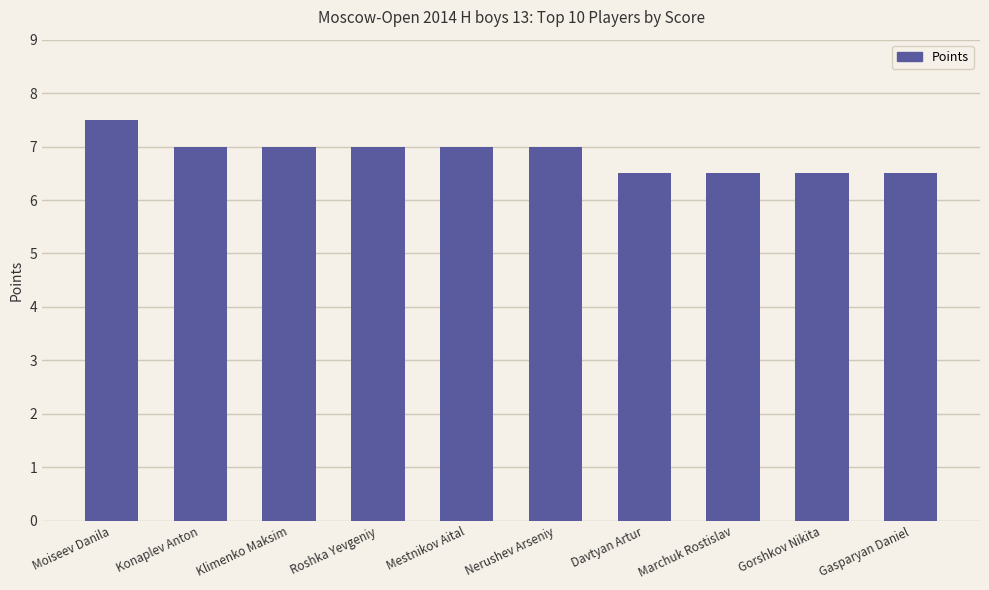

What is the value of the 1st bar from the left?

7.5